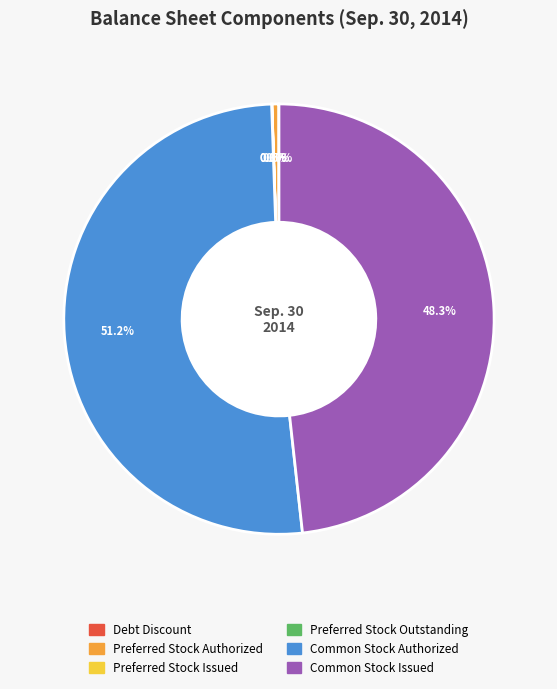

To the nearest percent, what is the difference between the largest and smallest slice percentages?

51%